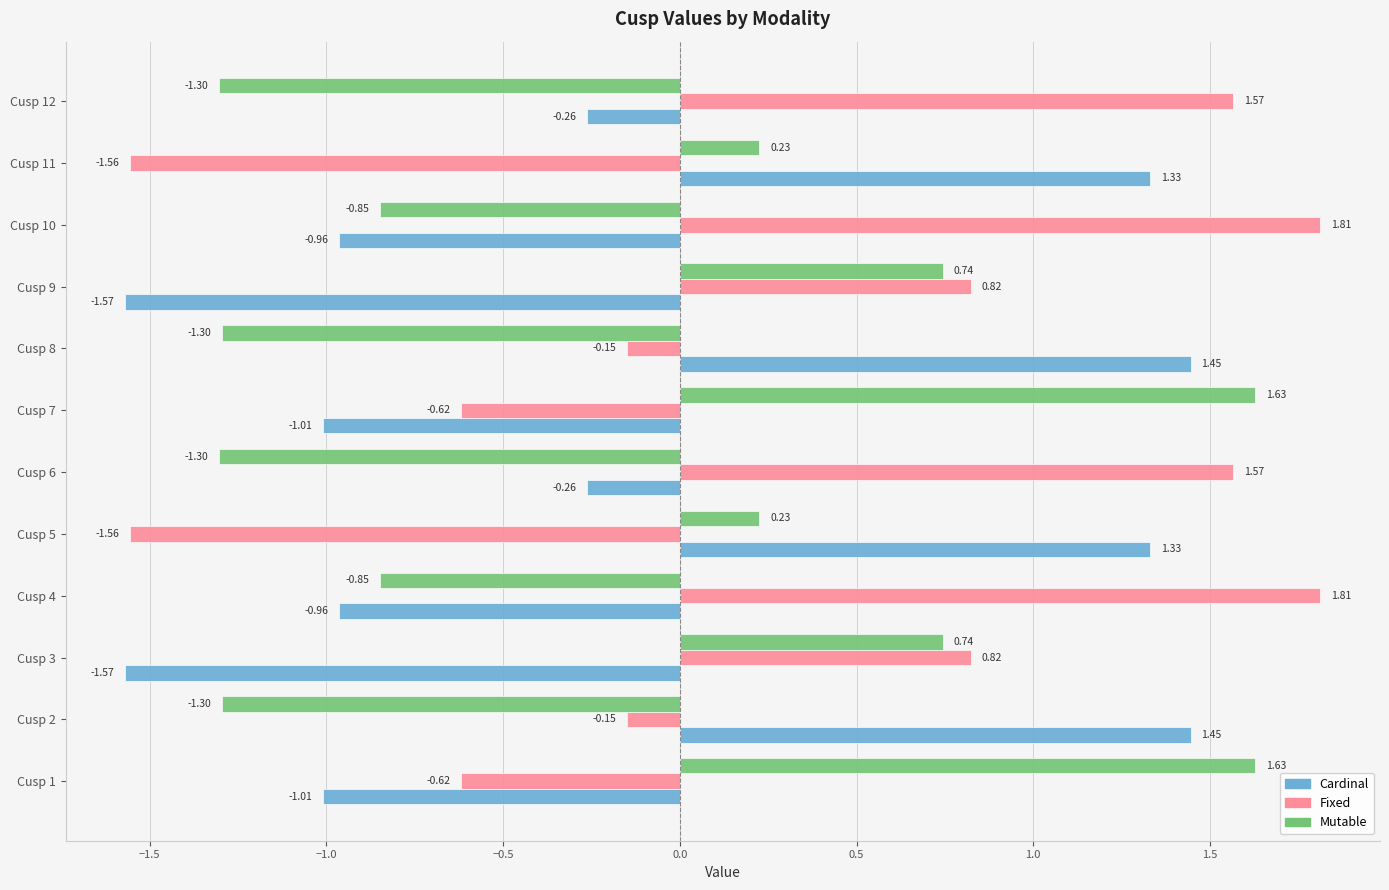

Which series has the widest spread of values?

Fixed